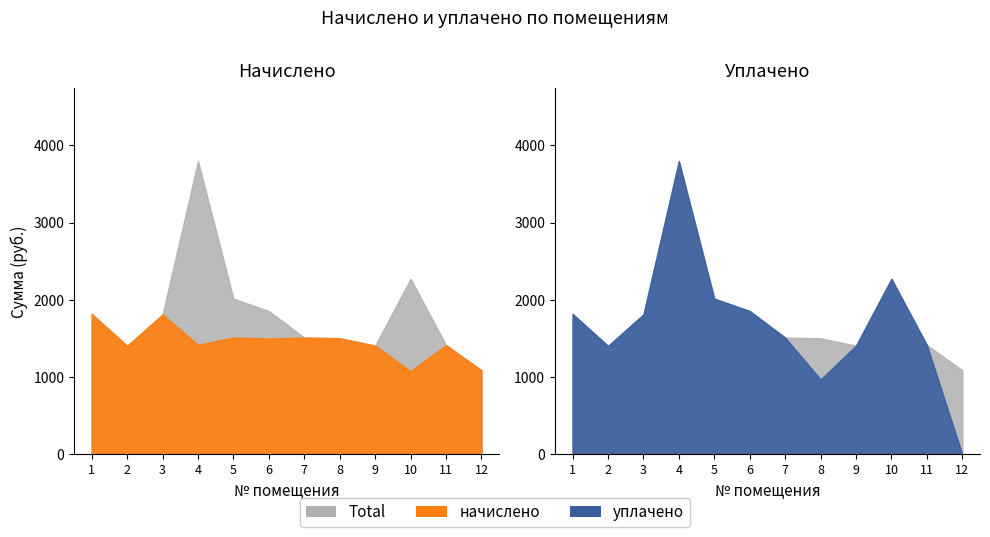

What is the total value across all series at 5?

3527.6